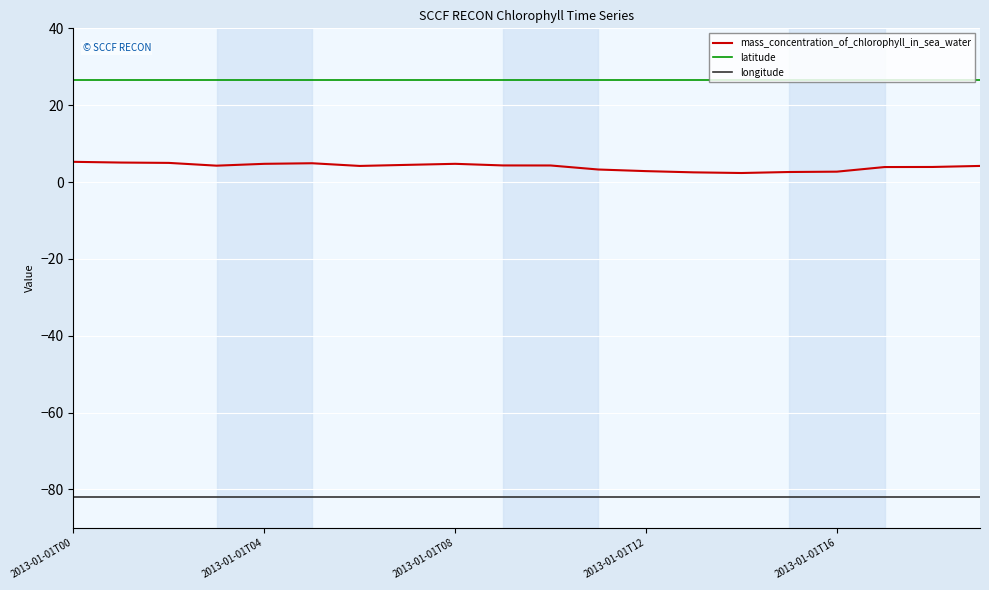

What is the minimum value shown in the chart?

-82.1